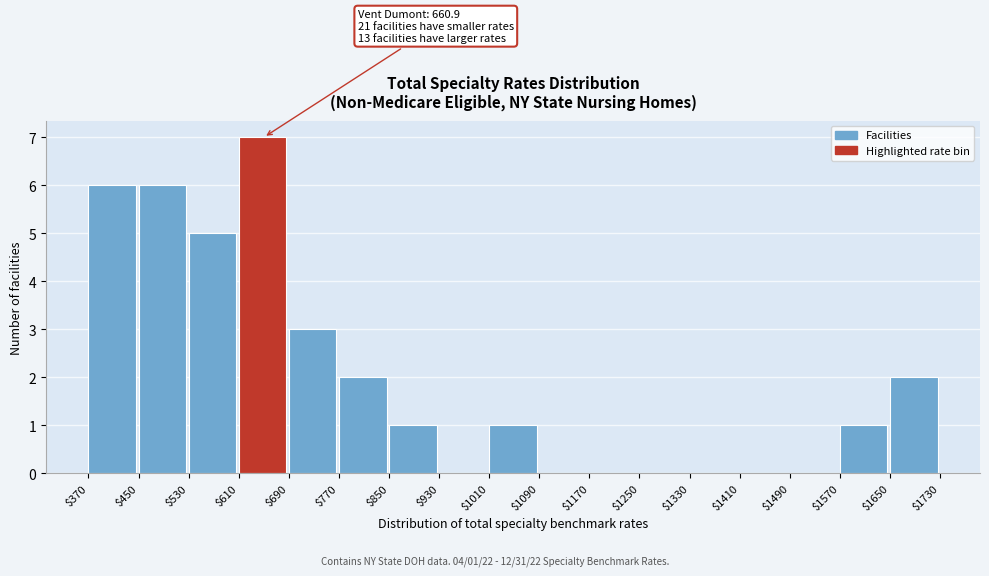

Which range on the x-axis has the tallest bar?

$610 to $690